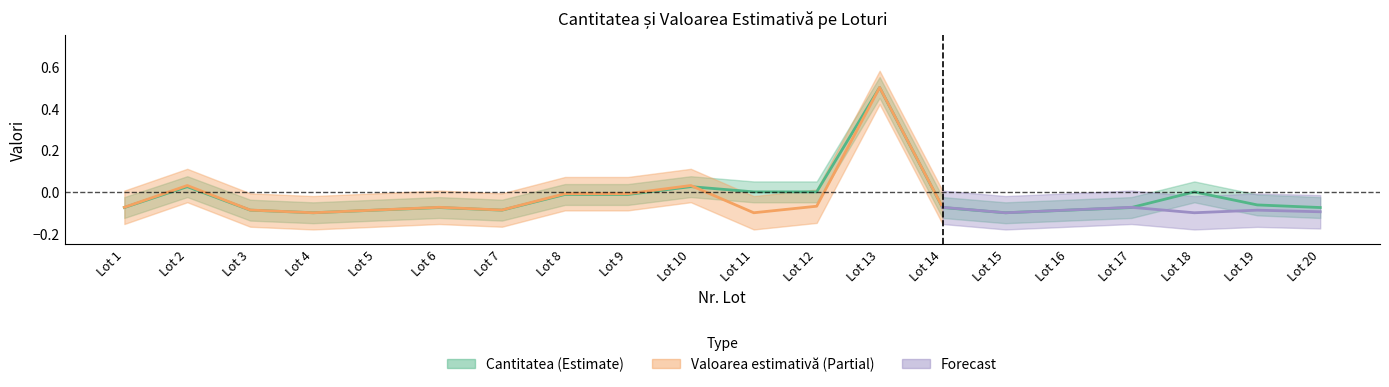

Rank the categories by value from highest to lowest.

Lot 13, Lot 2, Lot 10, Lot 11, Lot 12, Lot 18, Lot 8, Lot 9, Lot 19, Lot 1, Lot 6, Lot 14, Lot 17, Lot 20, Lot 3, Lot 5, Lot 7, Lot 16, Lot 4, Lot 15